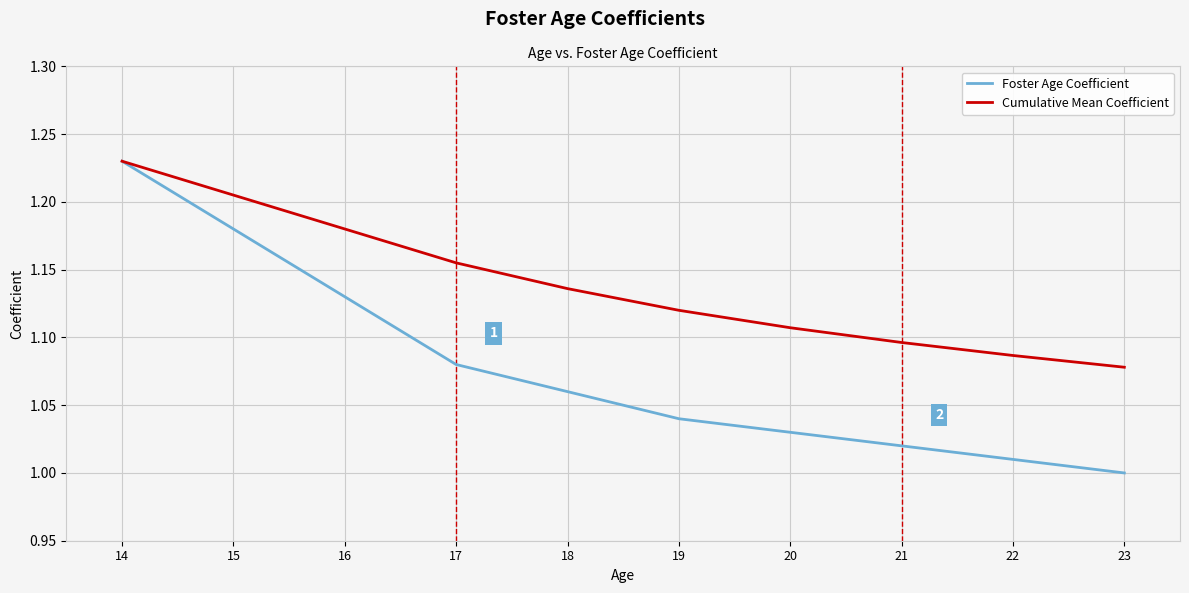

Rank the series by their average value, from highest to lowest.

Cumulative Mean Coefficient, Foster Age Coefficient